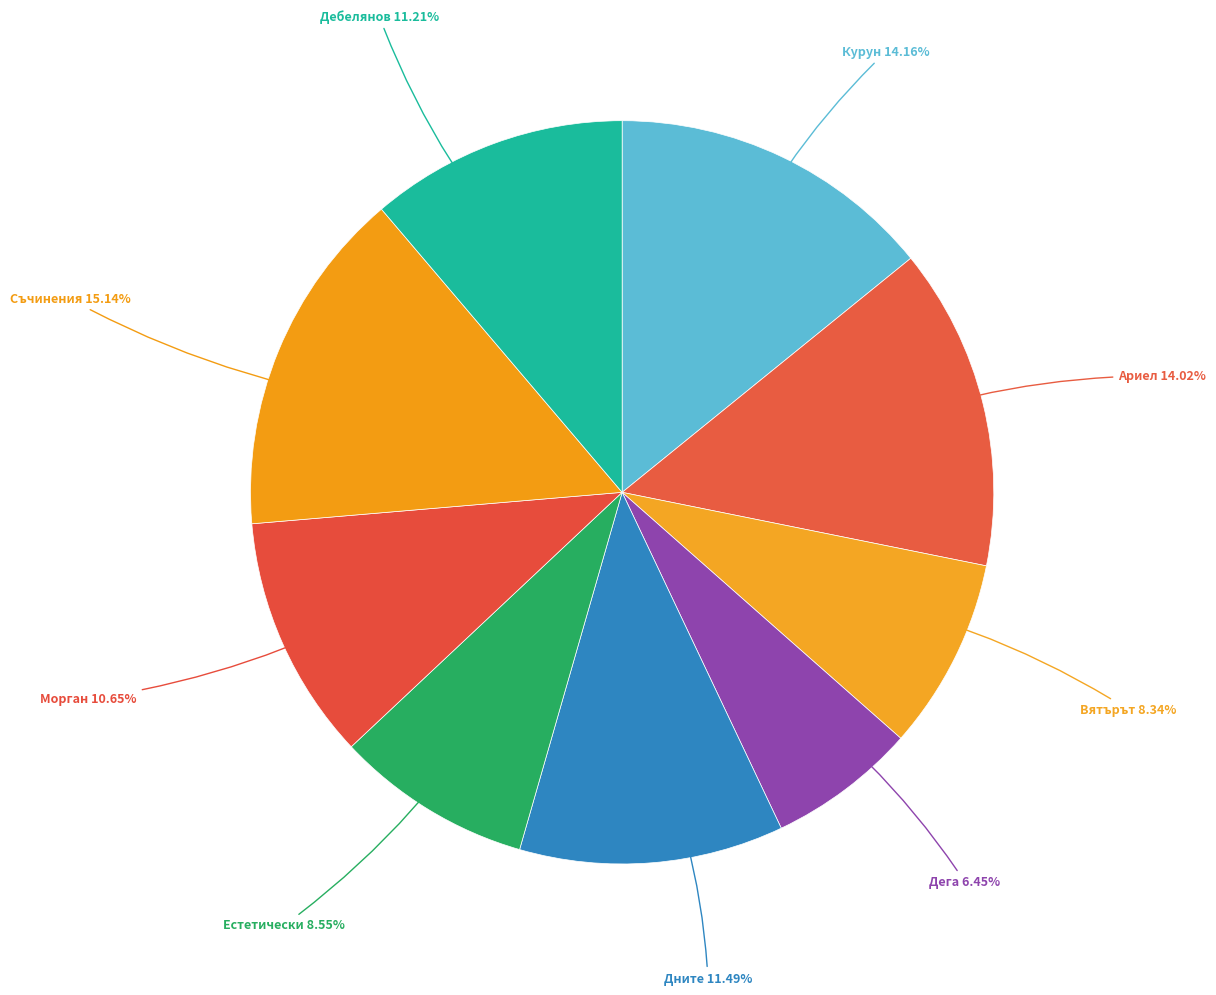

How many segments does this pie chart have?

9